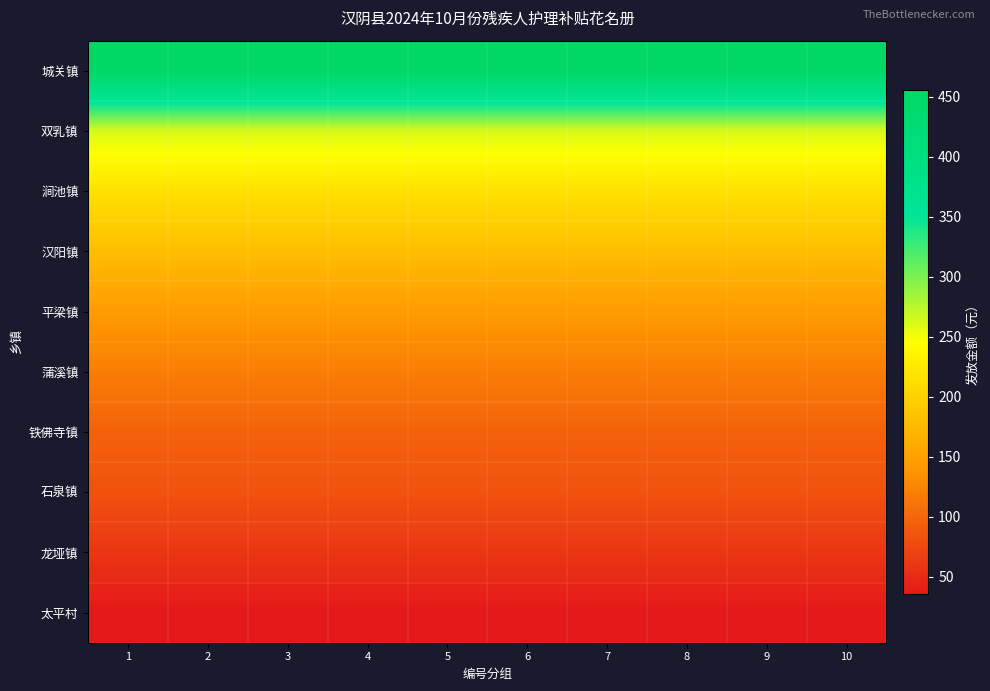

Count the number of categories in the chart.

10